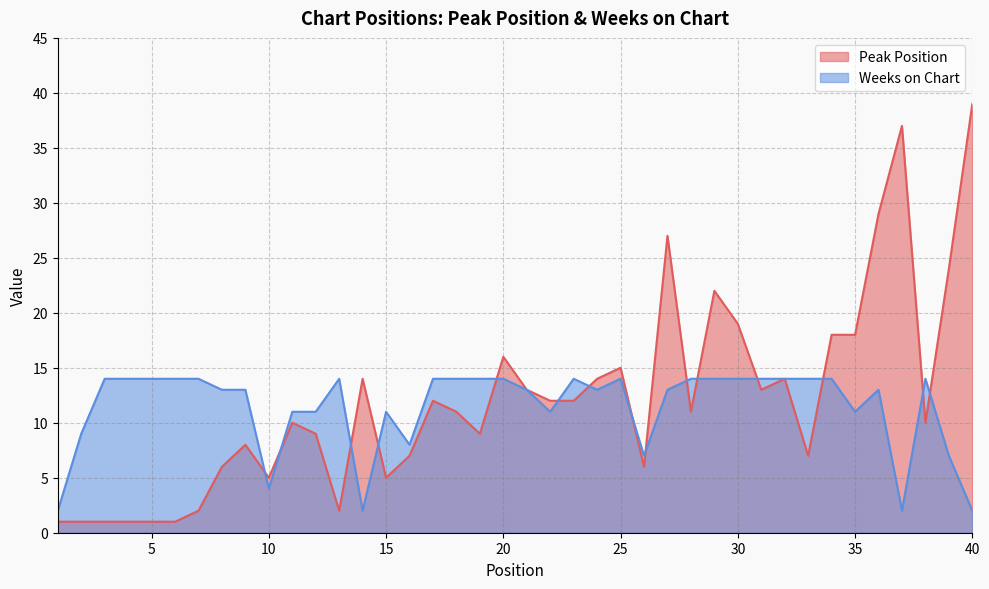

Does the chart have visible grid lines?

Yes